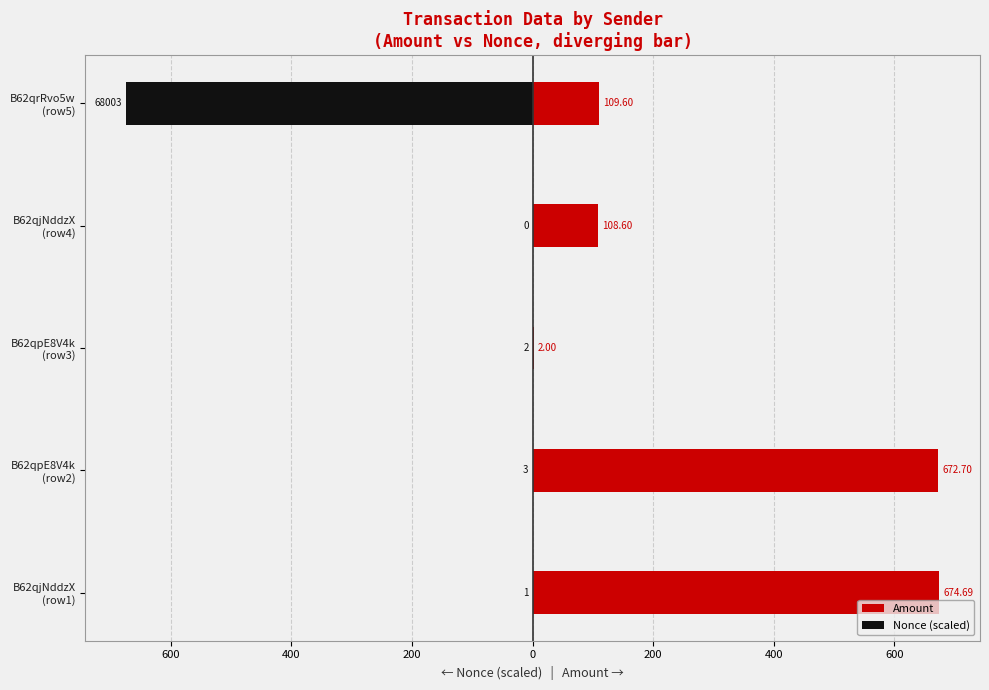

What is the difference between the highest and lowest values at B62qrRvo5w (row5)?

784.3